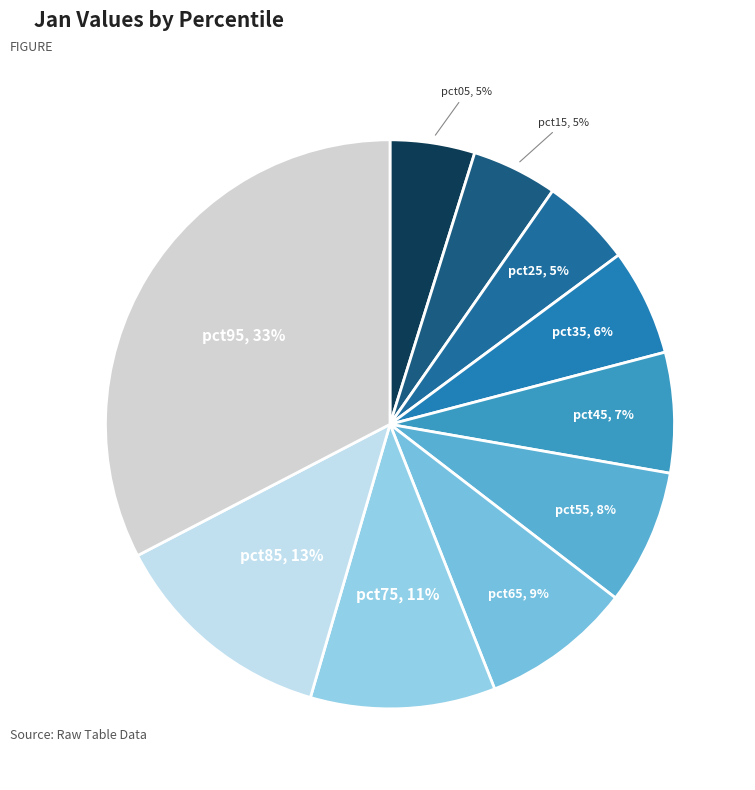

Is there a majority slice in this chart?

No